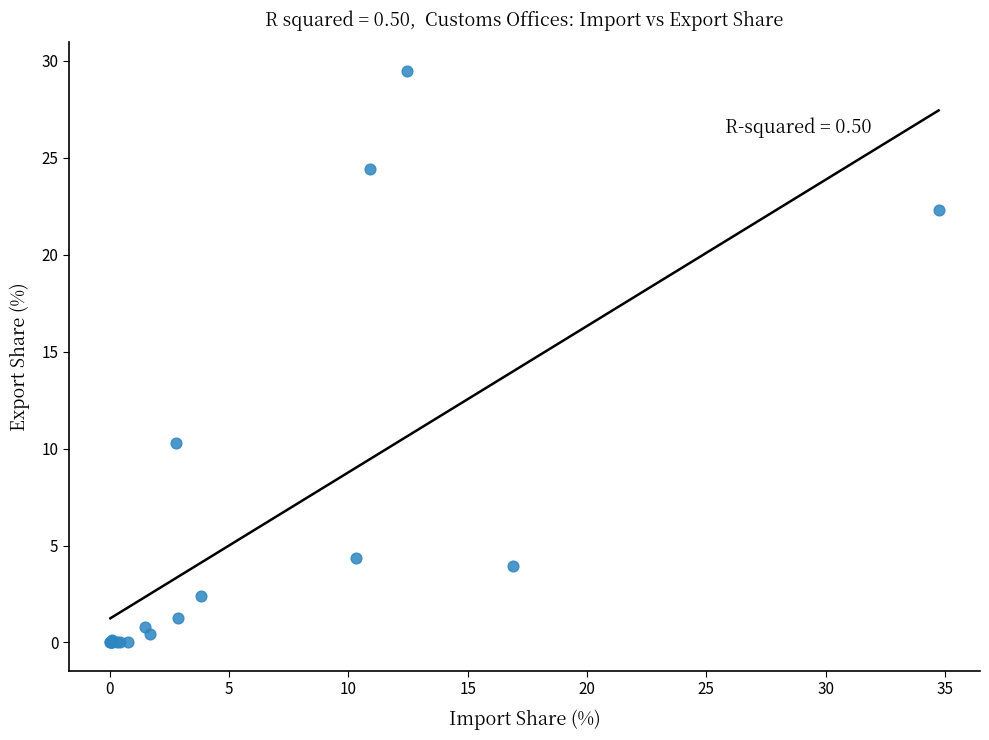

What Y value in the scatter plot is closest to 14?

10.3